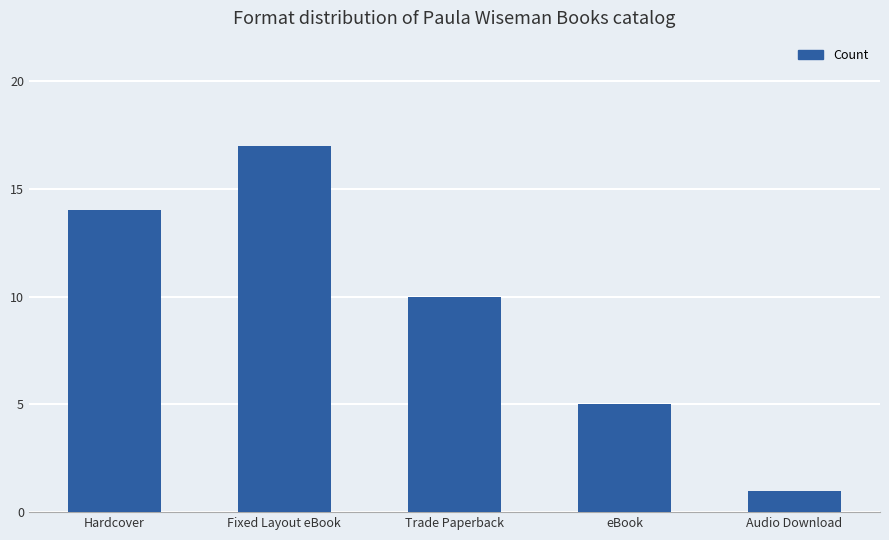

Are the bars grouped side by side (vs. stacked)?

No